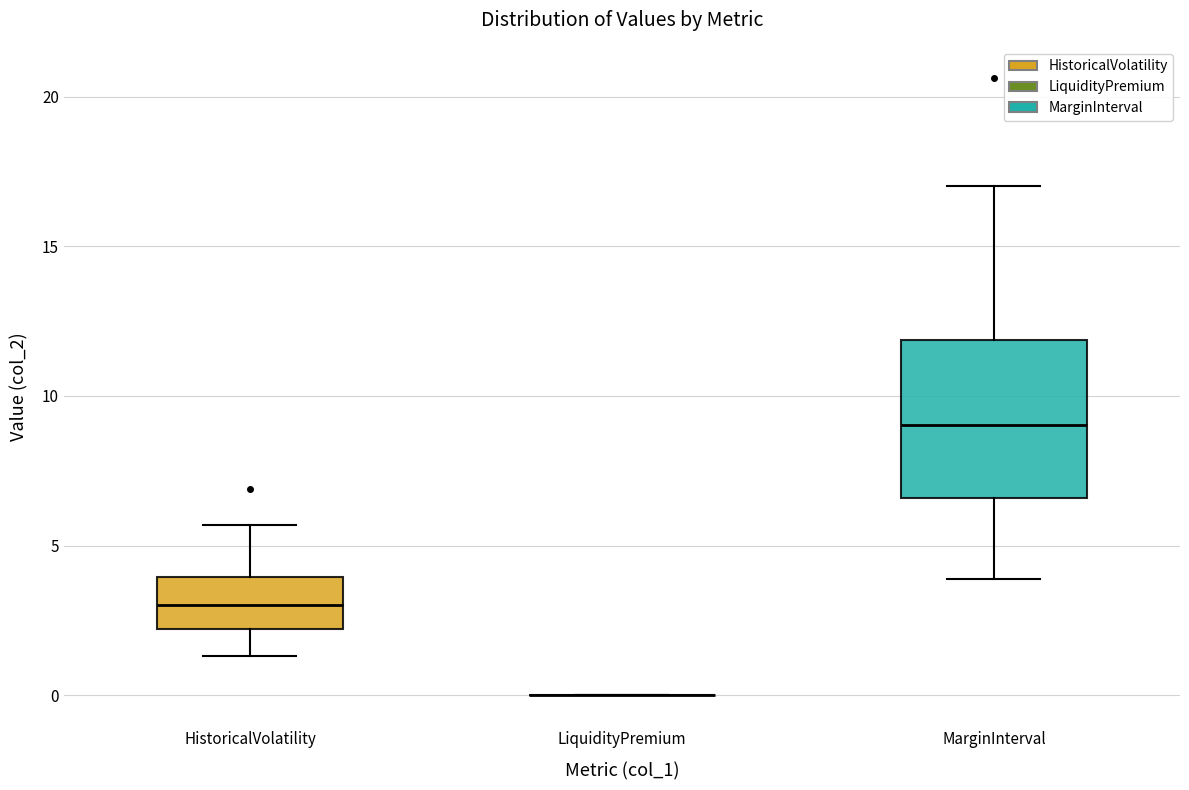

Where is the upper edge of the box for MarginInterval on the y-axis? The values are not printed on the chart, so give them approximately, as read against the axis.

12.0